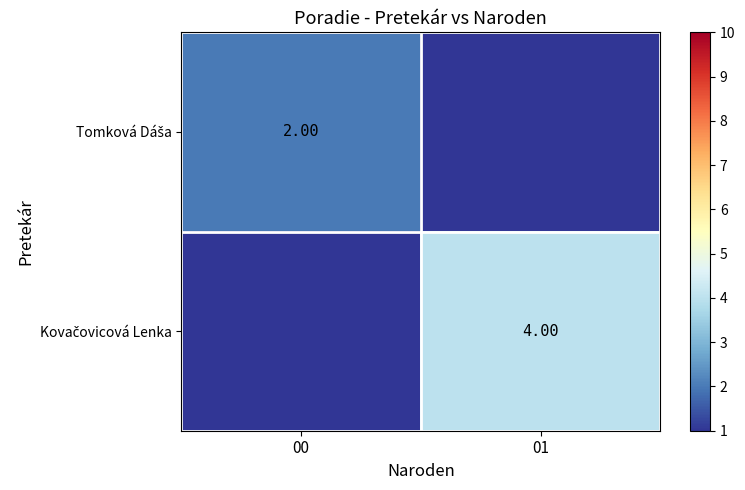

At which label is Kovačovicová Lenka closest to 2?

00